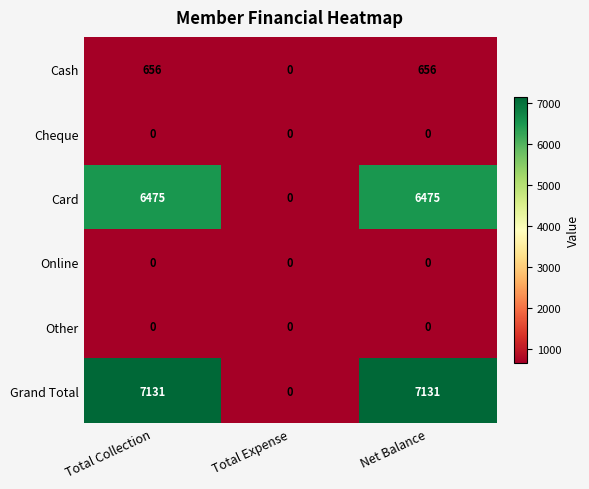

Which series has the largest total across all categories?

Grand Total